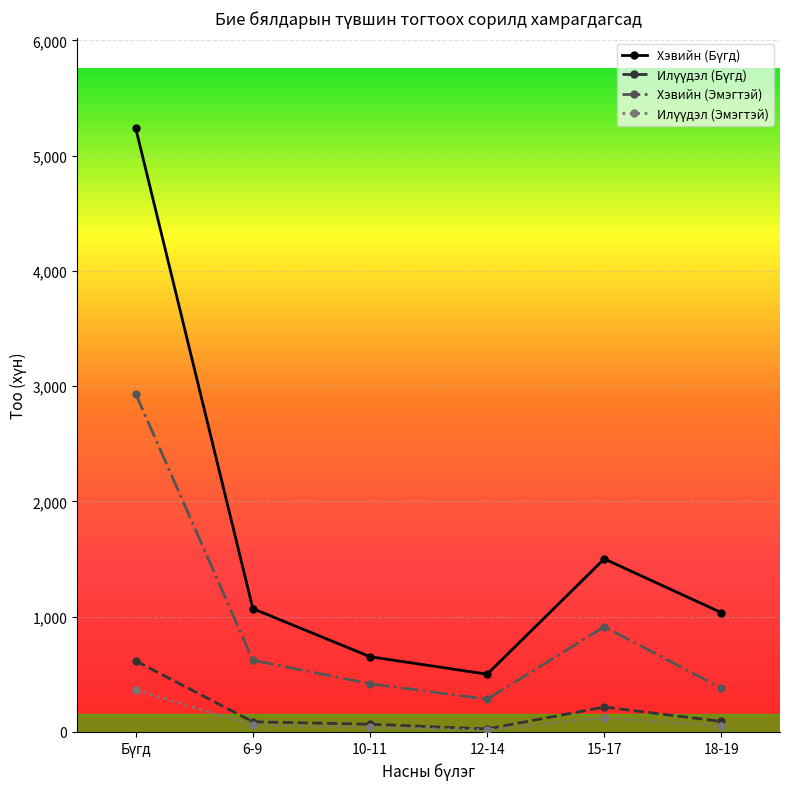

What is the label of the 4th point from the left?

12-14